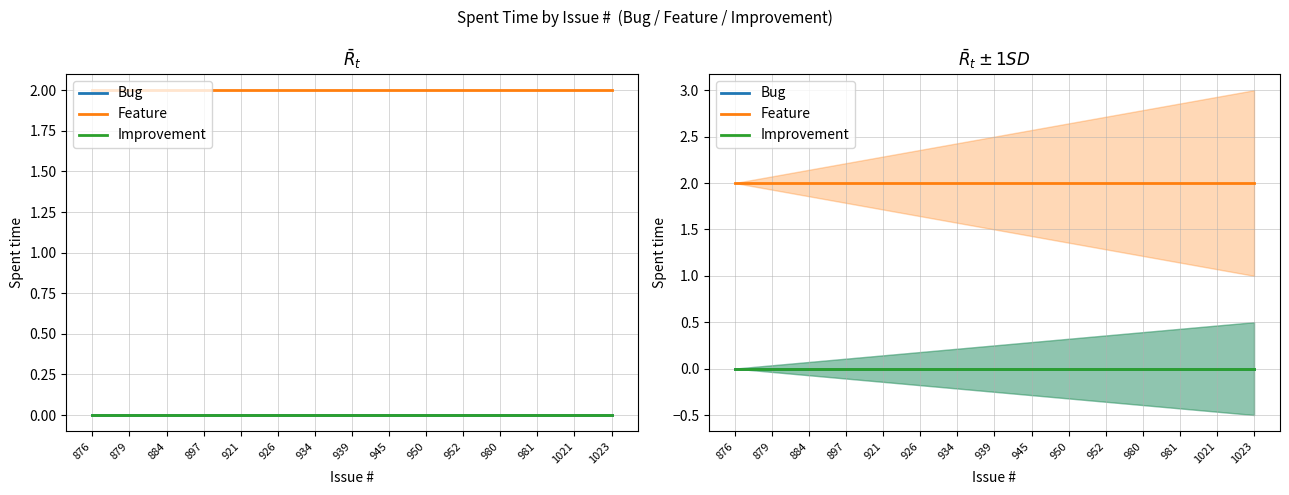

Reading right to left, extract all data points from this chart.

Bug: 1023=0	1021=0	981=0	980=0	952=0	950=0	945=0	939=0	934=0	926=0	921=0	897=0	884=0	879=0	876=0
Feature: 1023=2	1021=2	981=2	980=2	952=2	950=2	945=2	939=2	934=2	926=2	921=2	897=2	884=2	879=2	876=2
Improvement: 1023=0	1021=0	981=0	980=0	952=0	950=0	945=0	939=0	934=0	926=0	921=0	897=0	884=0	879=0	876=0